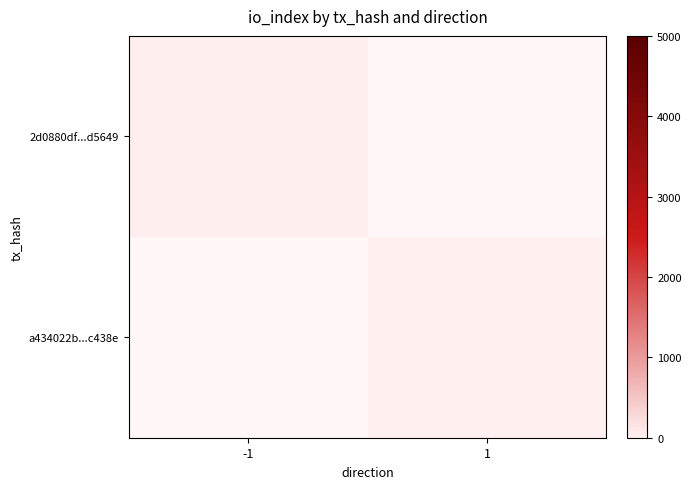

Which has a higher value, -1 or 1?

1